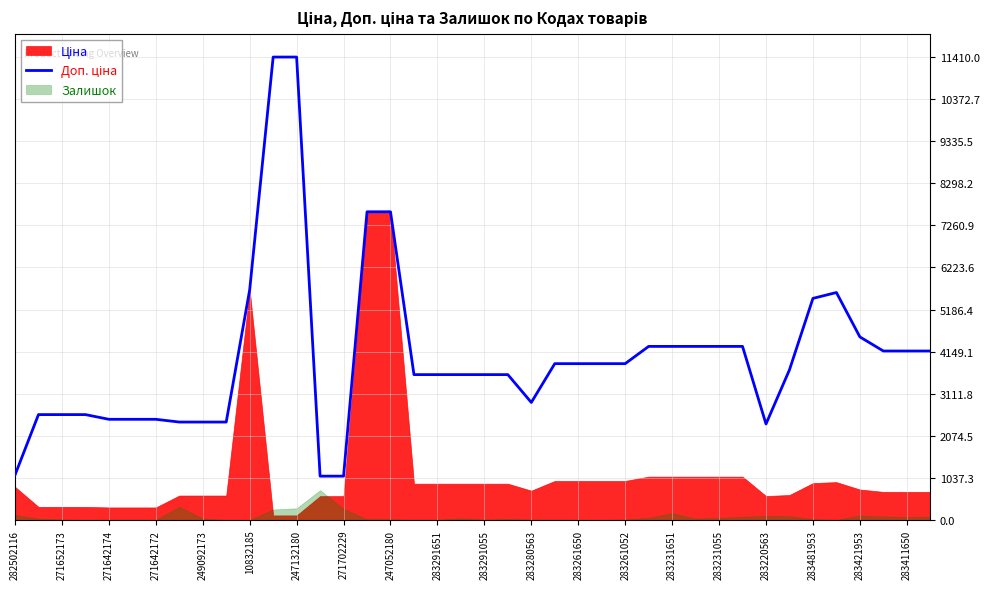

Does the chart display data point markers on the line(s)?

No